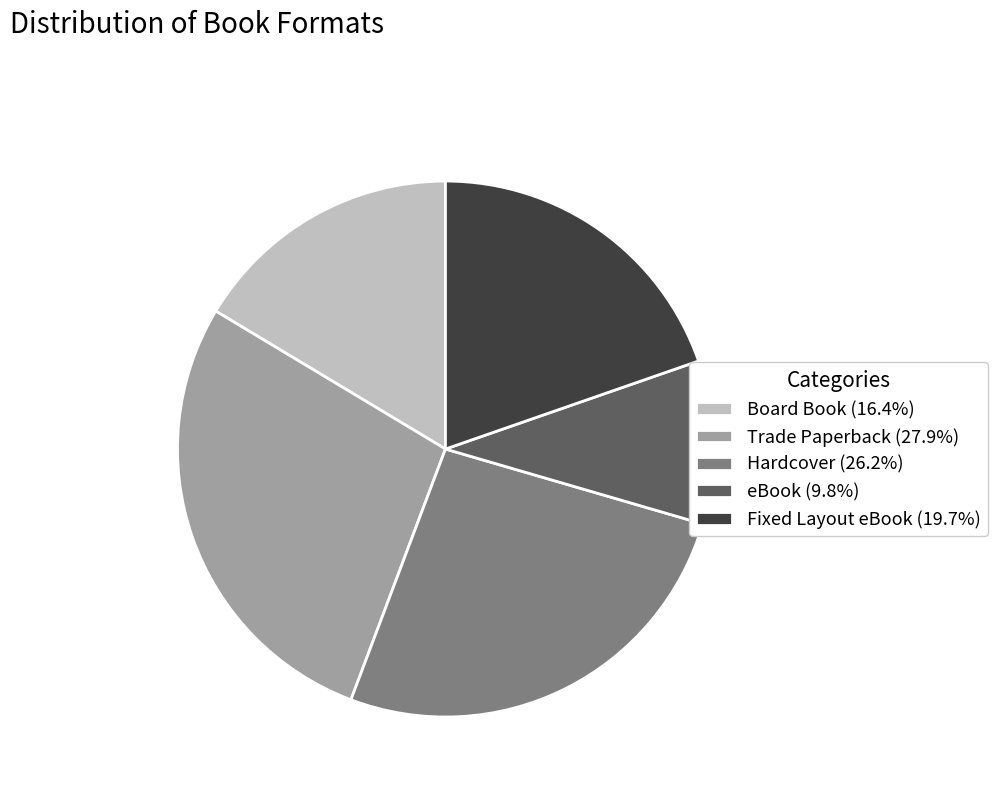

What is the ratio of the value at Board Book to the value at eBook?

1.7